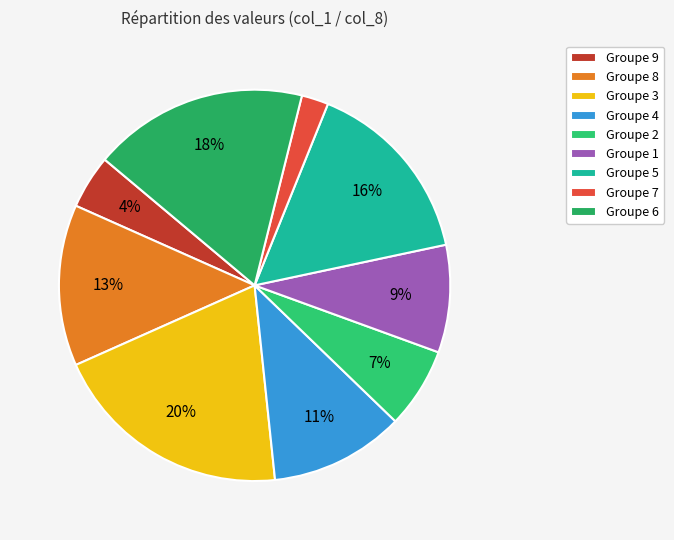

Count the number of slices in the pie.

9